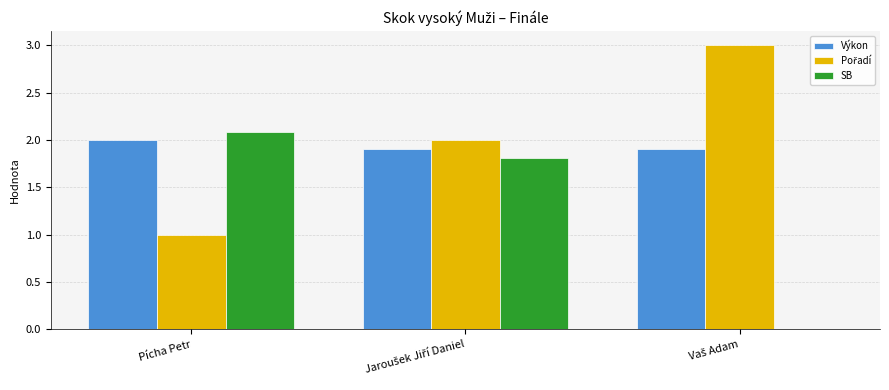

The value of SB at Pícha Petr is 2.1. True or false?

True